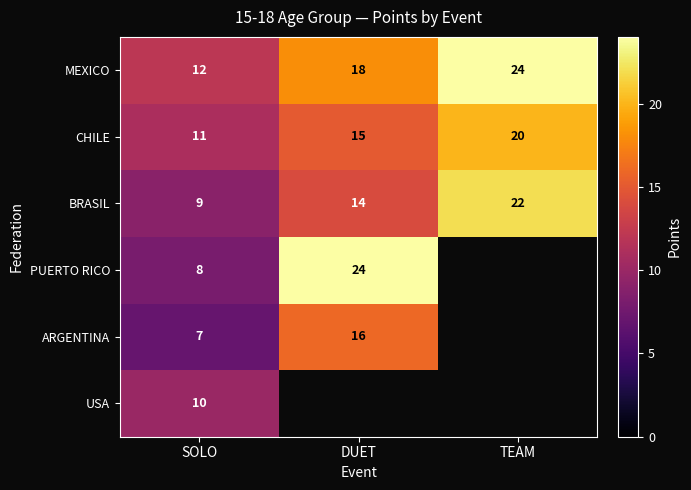

Is the value of MEXICO at TEAM greater than the value of CHILE at DUET?

Yes